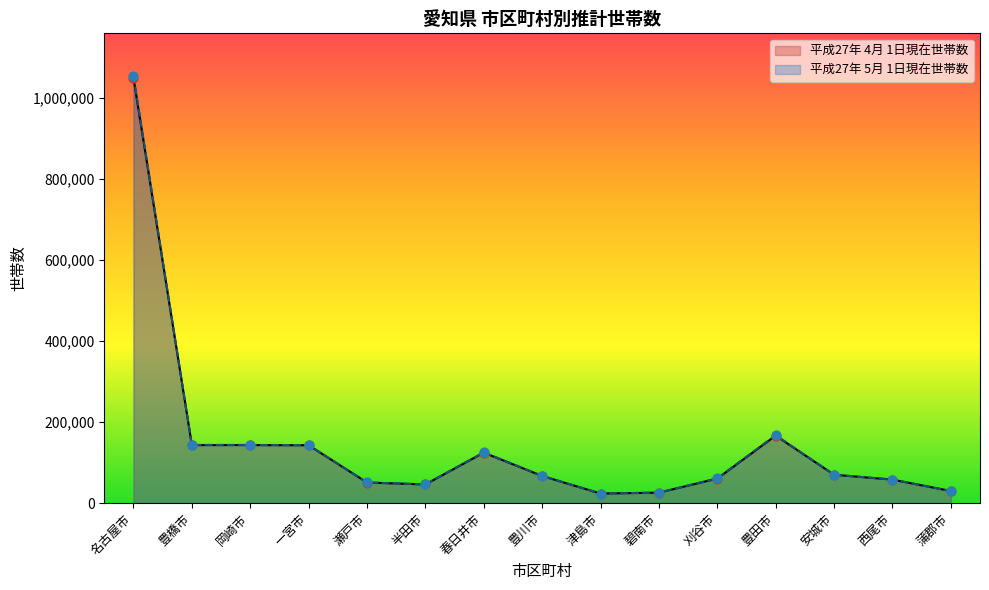

What are all the series names shown in the legend?

平成27年 4月 1日現在世帯数, 平成27年 5月 1日現在世帯数